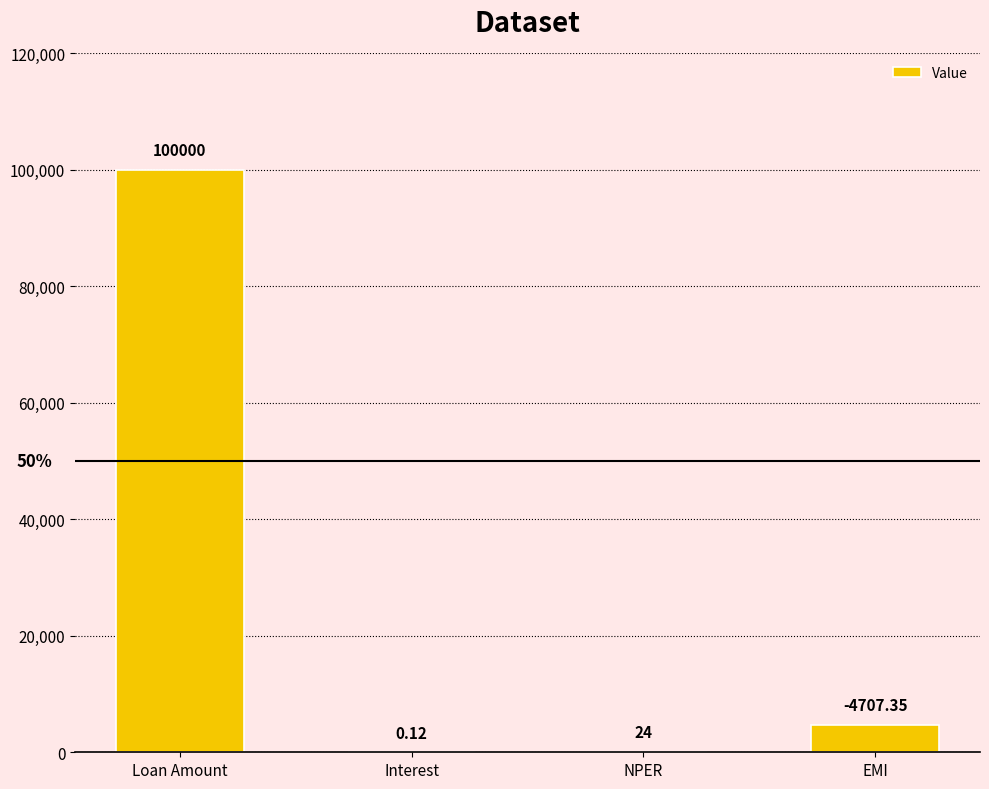

Between Loan Amount and Interest, which is larger?

Loan Amount